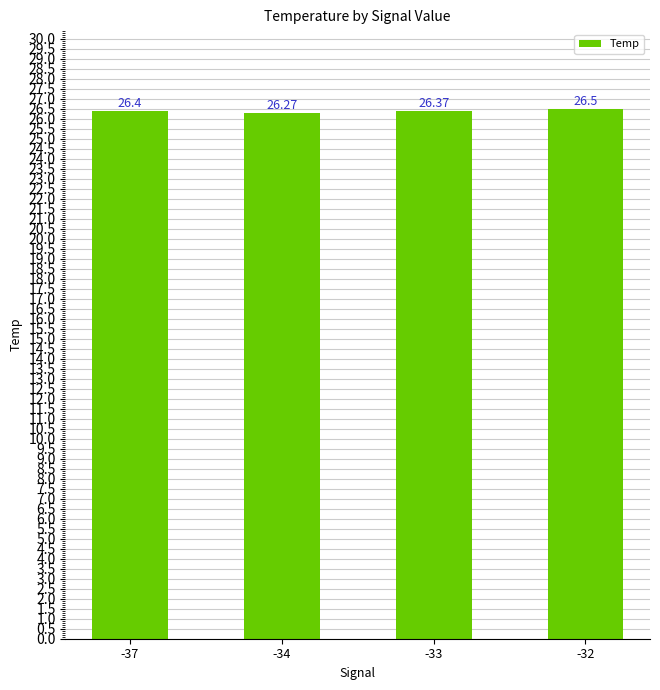

Rank the categories by value from lowest to highest.

-34, -33, -37, -32